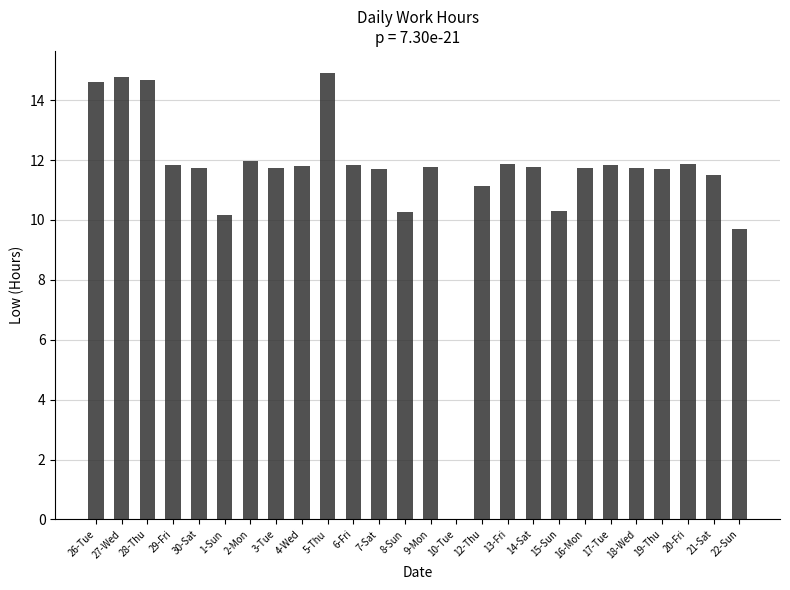

What is the maximum value shown in the chart?

14.9